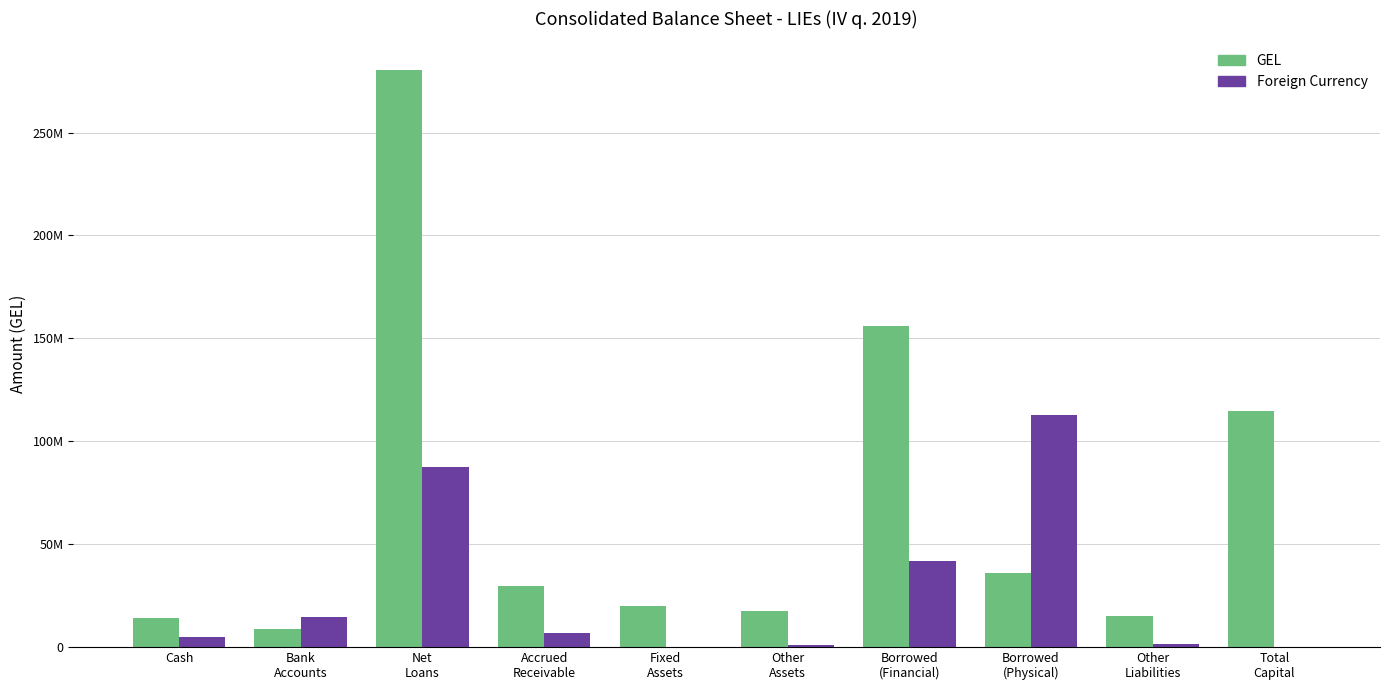

The value of GEL at Total
Capital is 114579370.1. True or false?

True